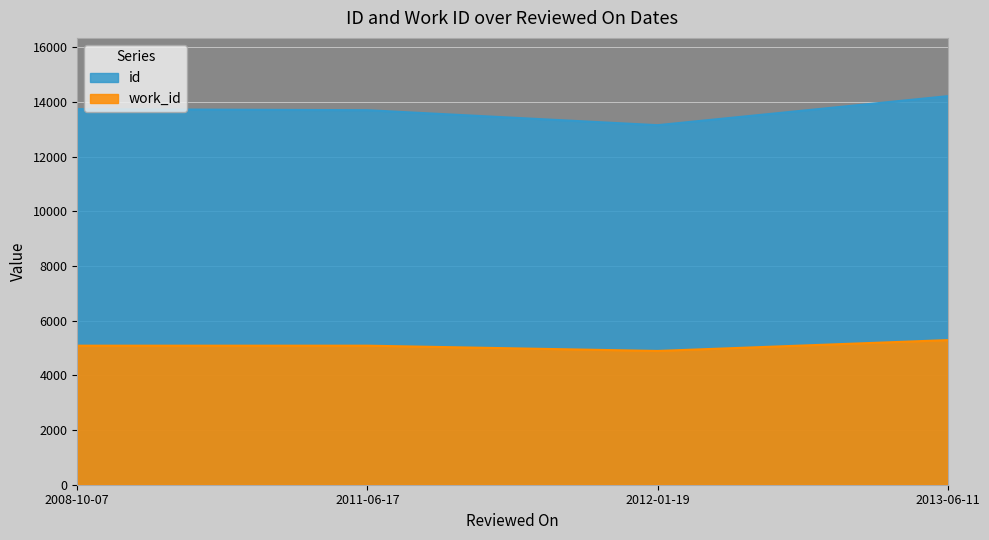

What is the minimum value for id?

13157